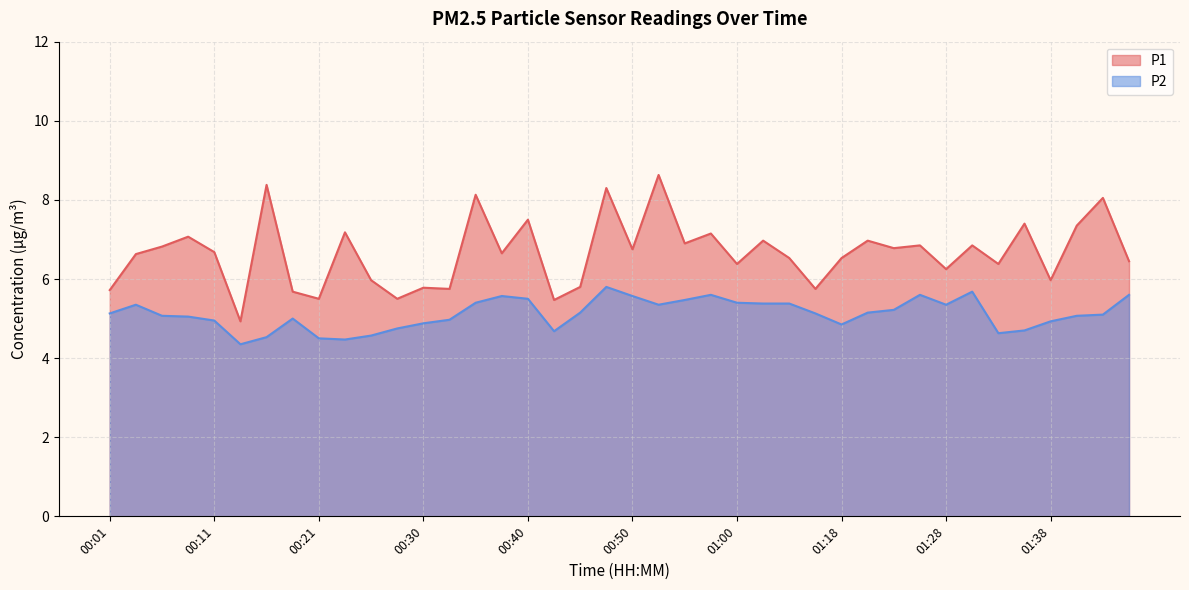

Reading left to right, list all the values displayed in this chart.

P1: 00:01=5.7	00:04=6.6	00:06=6.8	00:08=7.1	00:11=6.7	00:13=4.9	00:16=8.4	00:18=5.7	00:21=5.5	00:23=7.2	00:26=6.0	00:28=5.5	00:30=5.8	00:33=5.8	00:35=8.1	00:38=6.7	00:40=7.5	00:43=5.5	00:45=5.8	00:47=8.3	00:50=6.8	00:52=8.6	00:55=6.9	00:57=7.2	01:00=6.4	01:02=7.0	01:04=6.5	01:16=5.8	01:18=6.5	01:20=7.0	01:23=6.8	01:25=6.8	01:28=6.2	01:30=6.8	01:33=6.4	01:36=7.4	01:38=6.0	01:41=7.3	01:43=8.1	01:45=6.5
P2: 00:01=5.1	00:04=5.3	00:06=5.1	00:08=5.0	00:11=5.0	00:13=4.3	00:16=4.5	00:18=5.0	00:21=4.5	00:23=4.5	00:26=4.6	00:28=4.8	00:30=4.9	00:33=5.0	00:35=5.4	00:38=5.6	00:40=5.5	00:43=4.7	00:45=5.2	00:47=5.8	00:50=5.6	00:52=5.3	00:55=5.5	00:57=5.6	01:00=5.4	01:02=5.4	01:04=5.4	01:16=5.1	01:18=4.8	01:20=5.2	01:23=5.2	01:25=5.6	01:28=5.3	01:30=5.7	01:33=4.6	01:36=4.7	01:38=4.9	01:41=5.1	01:43=5.1	01:45=5.6